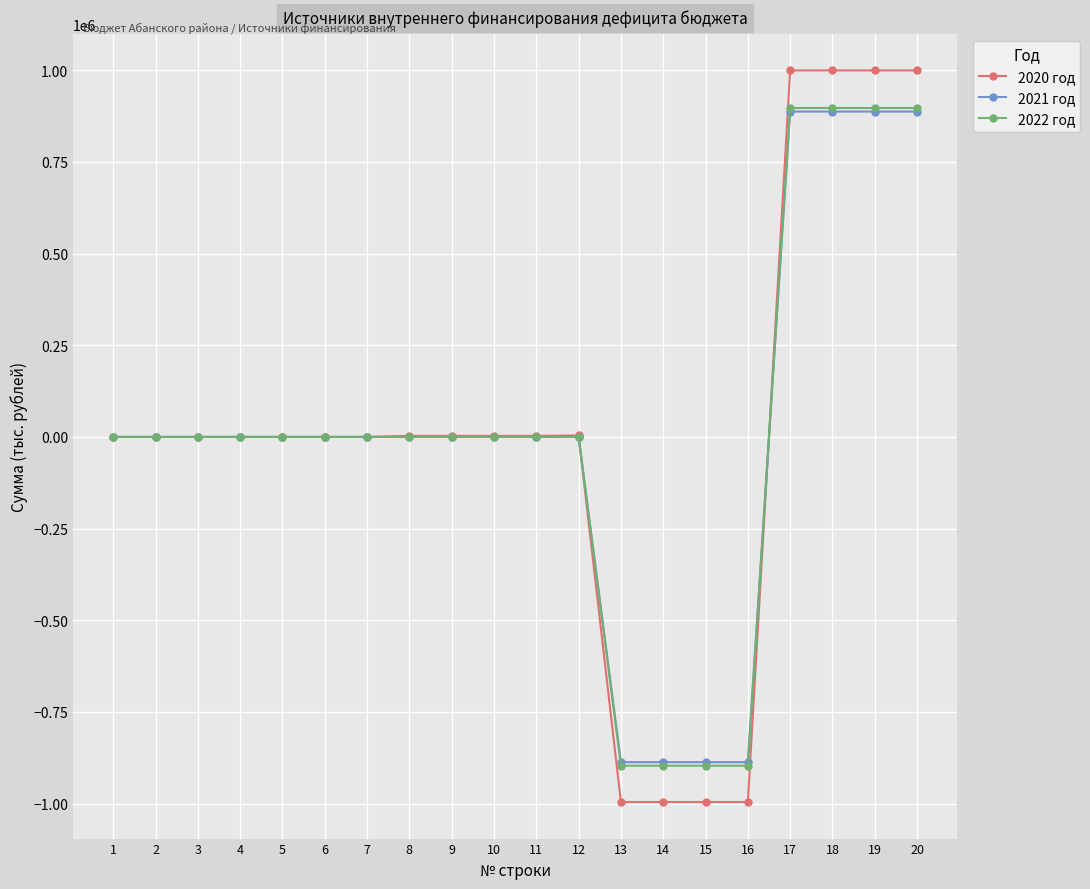

The value of 2022 год at 15 is -231824.5. True or false?

False